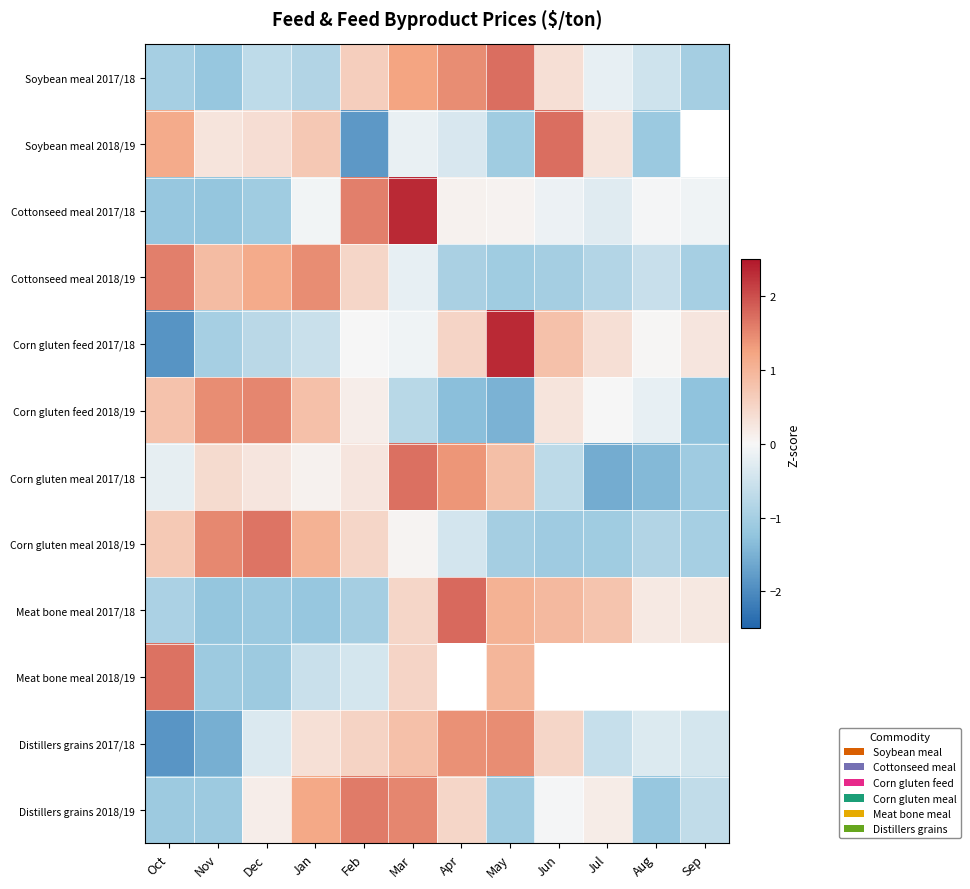

The value of Distillers grains 2017/18 at Sep is -0.4. True or false?

True